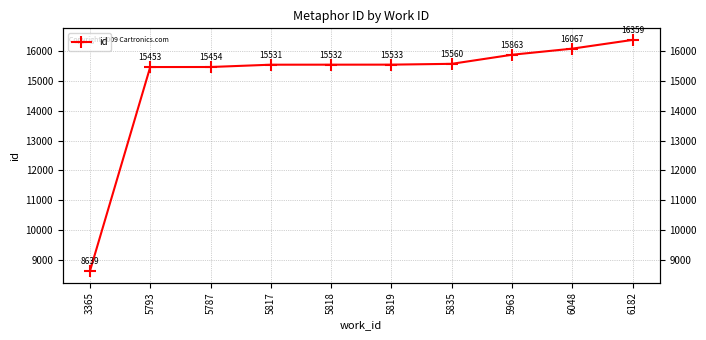

What is the label of the 3rd point from the right?

5963